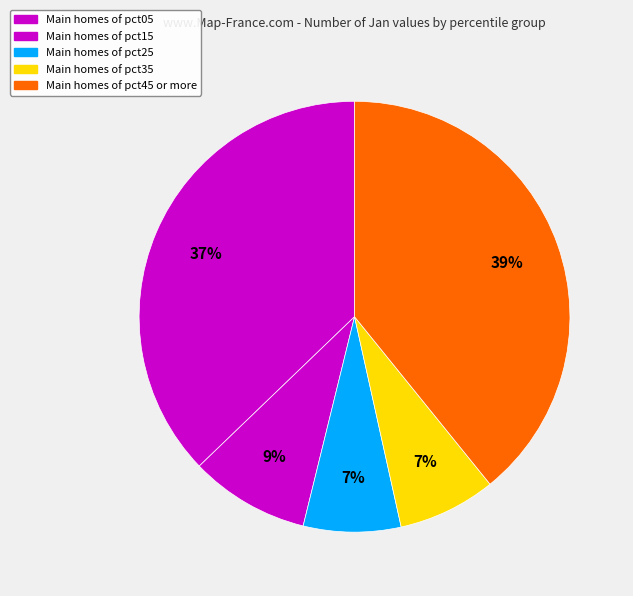

Which category has the biggest portion of the pie?

Main homes of pct45 or more